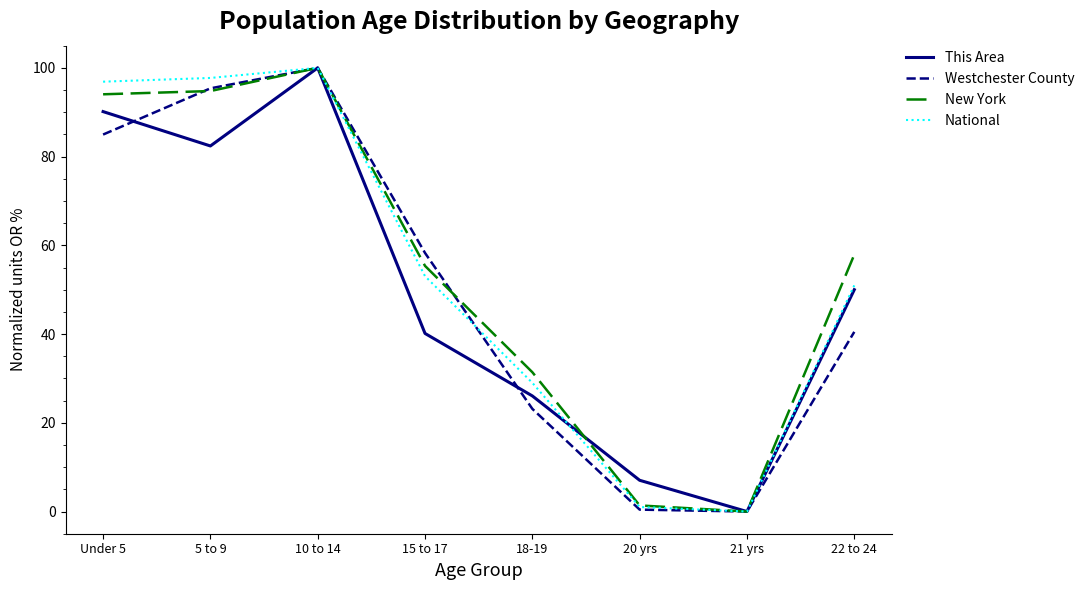

The value of Westchester County at 5 to 9 is 95.4. True or false?

True